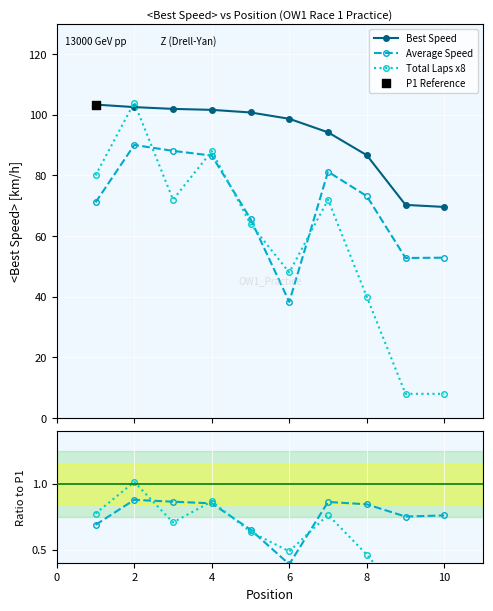

At which category is the sum across all series the highest?

2